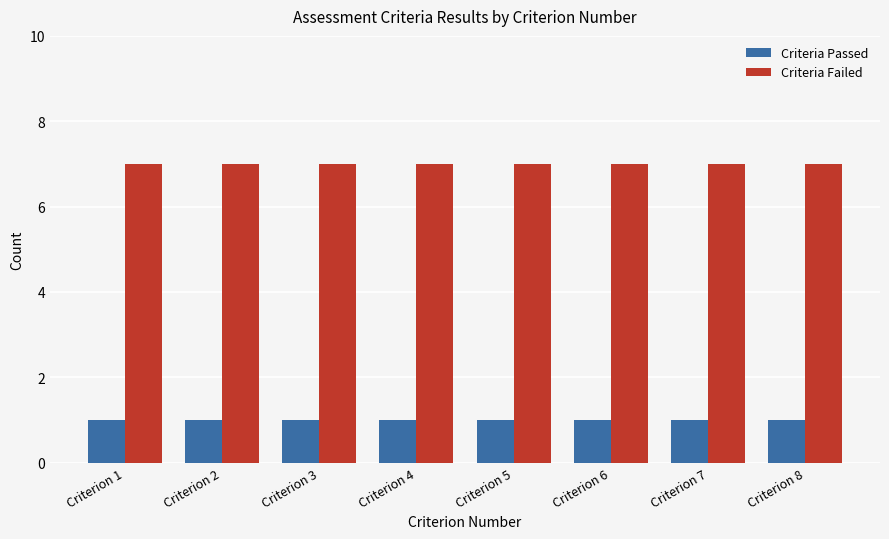

Read the Criteria Failed value at Criterion 5.

7